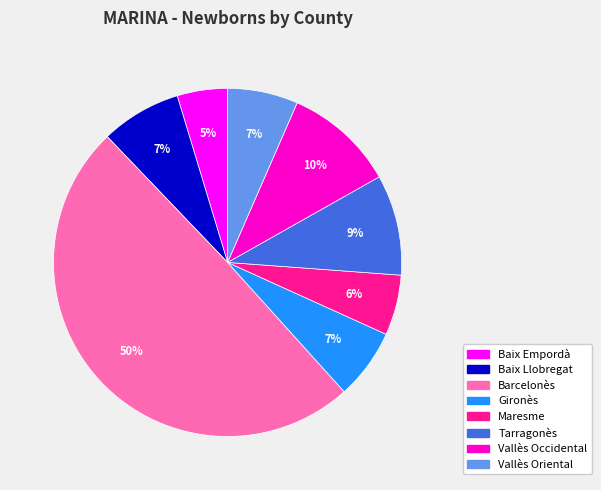

Is it true that Baix Empordà is 5% of the pie?

True